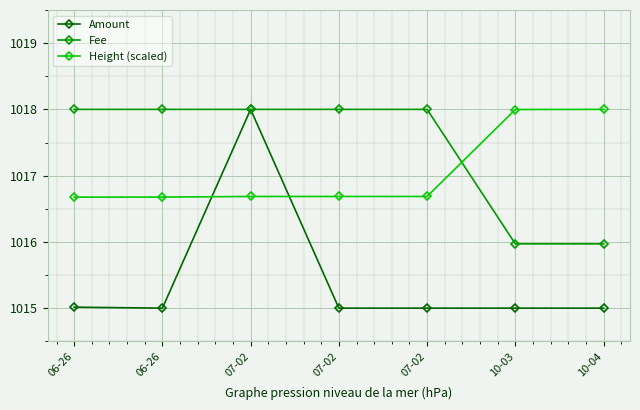

At which category is the sum across all series the highest?

07-02